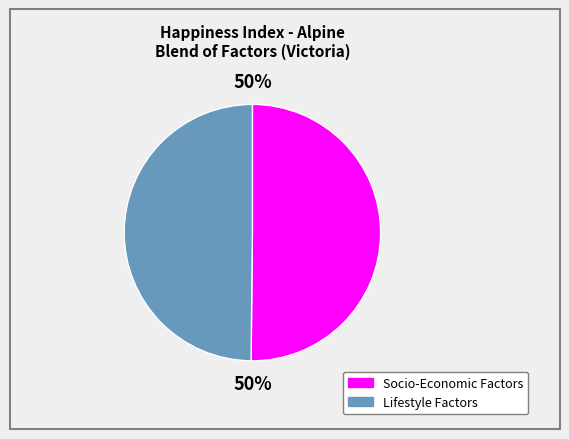

To the nearest percent, what is the average slice percentage?

50%